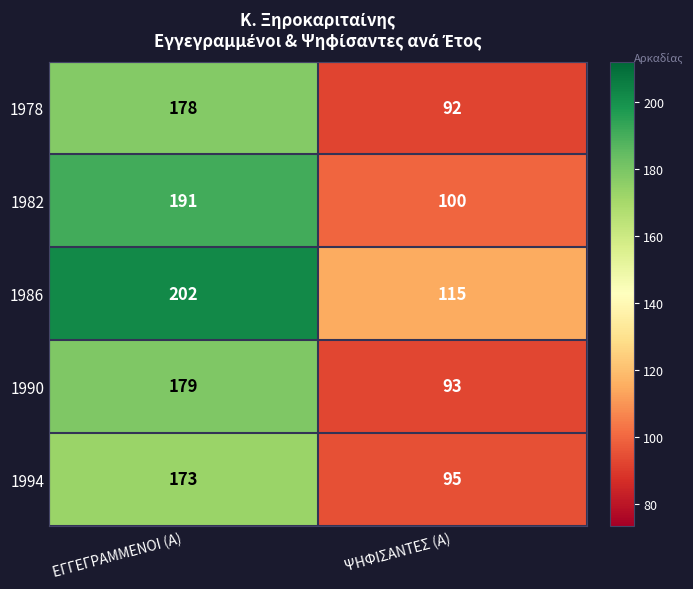

What is the minimum value for 1990?

93